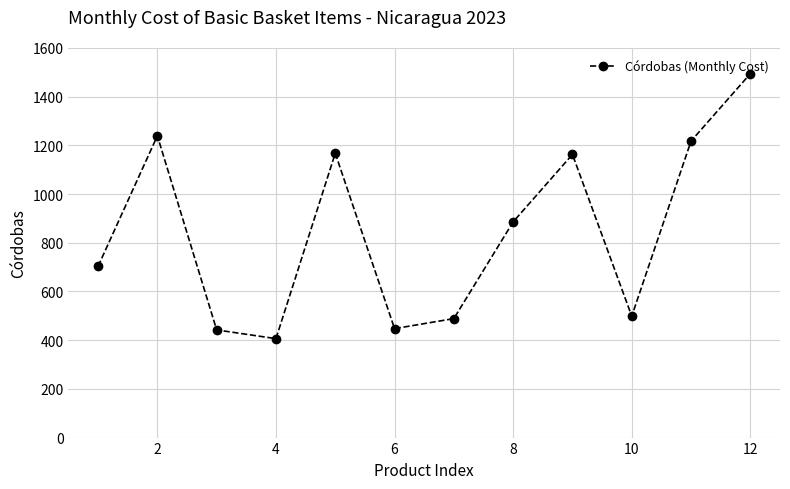

How many points are lower than both their immediate neighbors (excluding endpoints)?

3